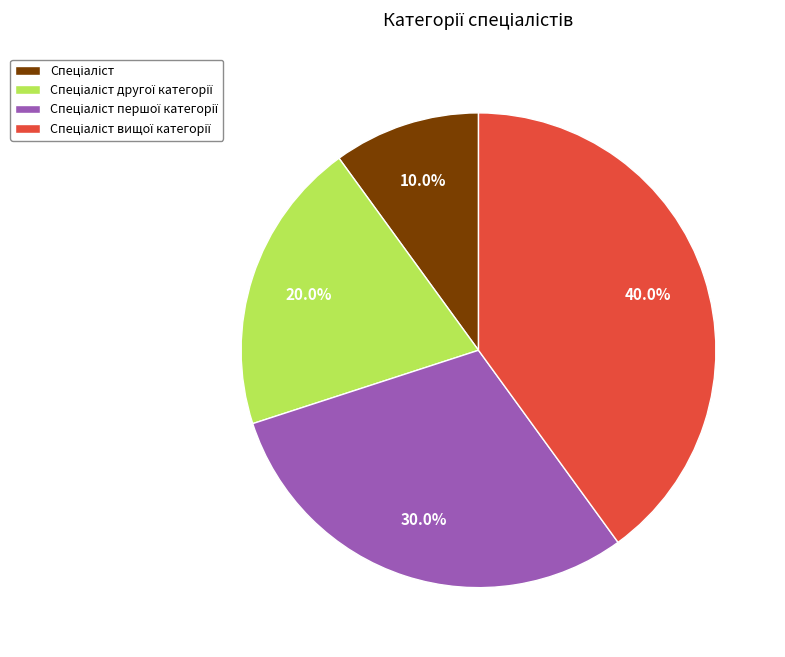

Does any single category account for the majority?

No